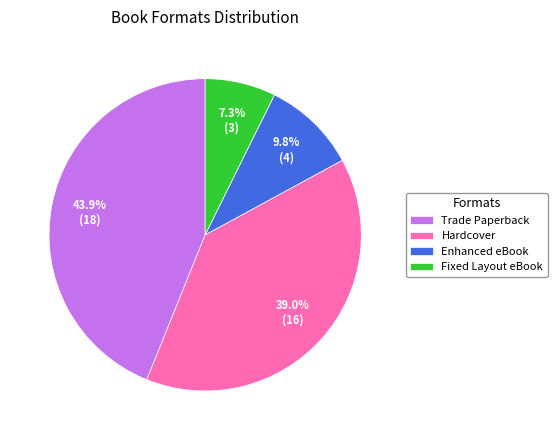

How many slices are in this pie chart?

4